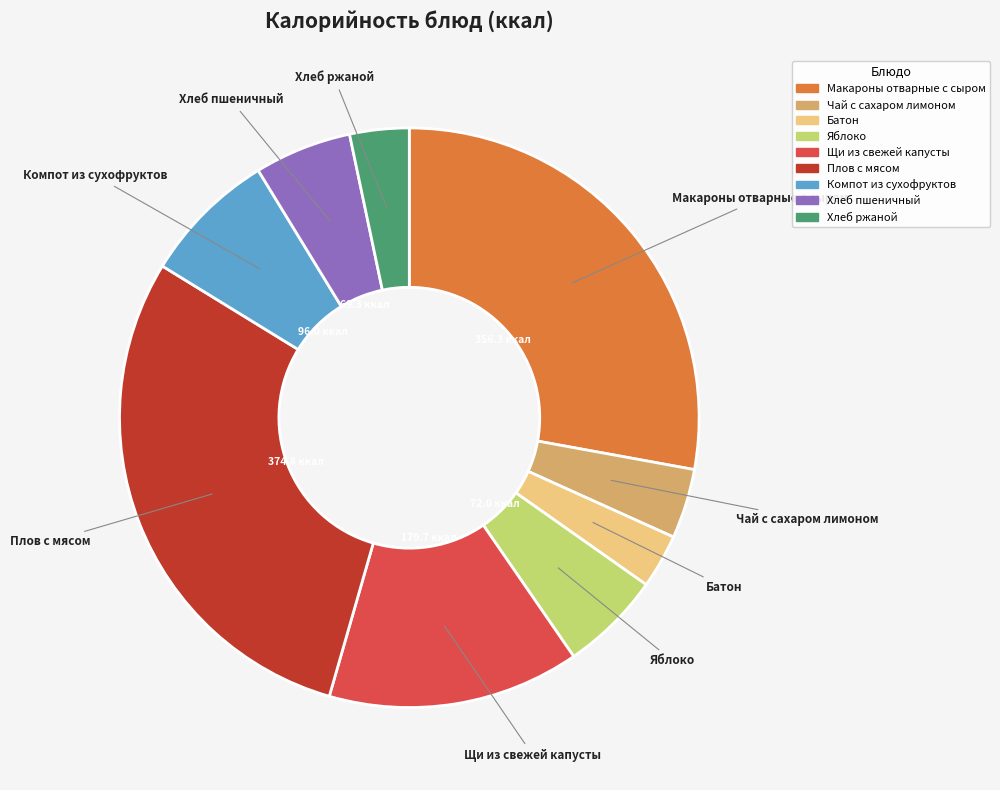

Does any single category account for the majority?

No